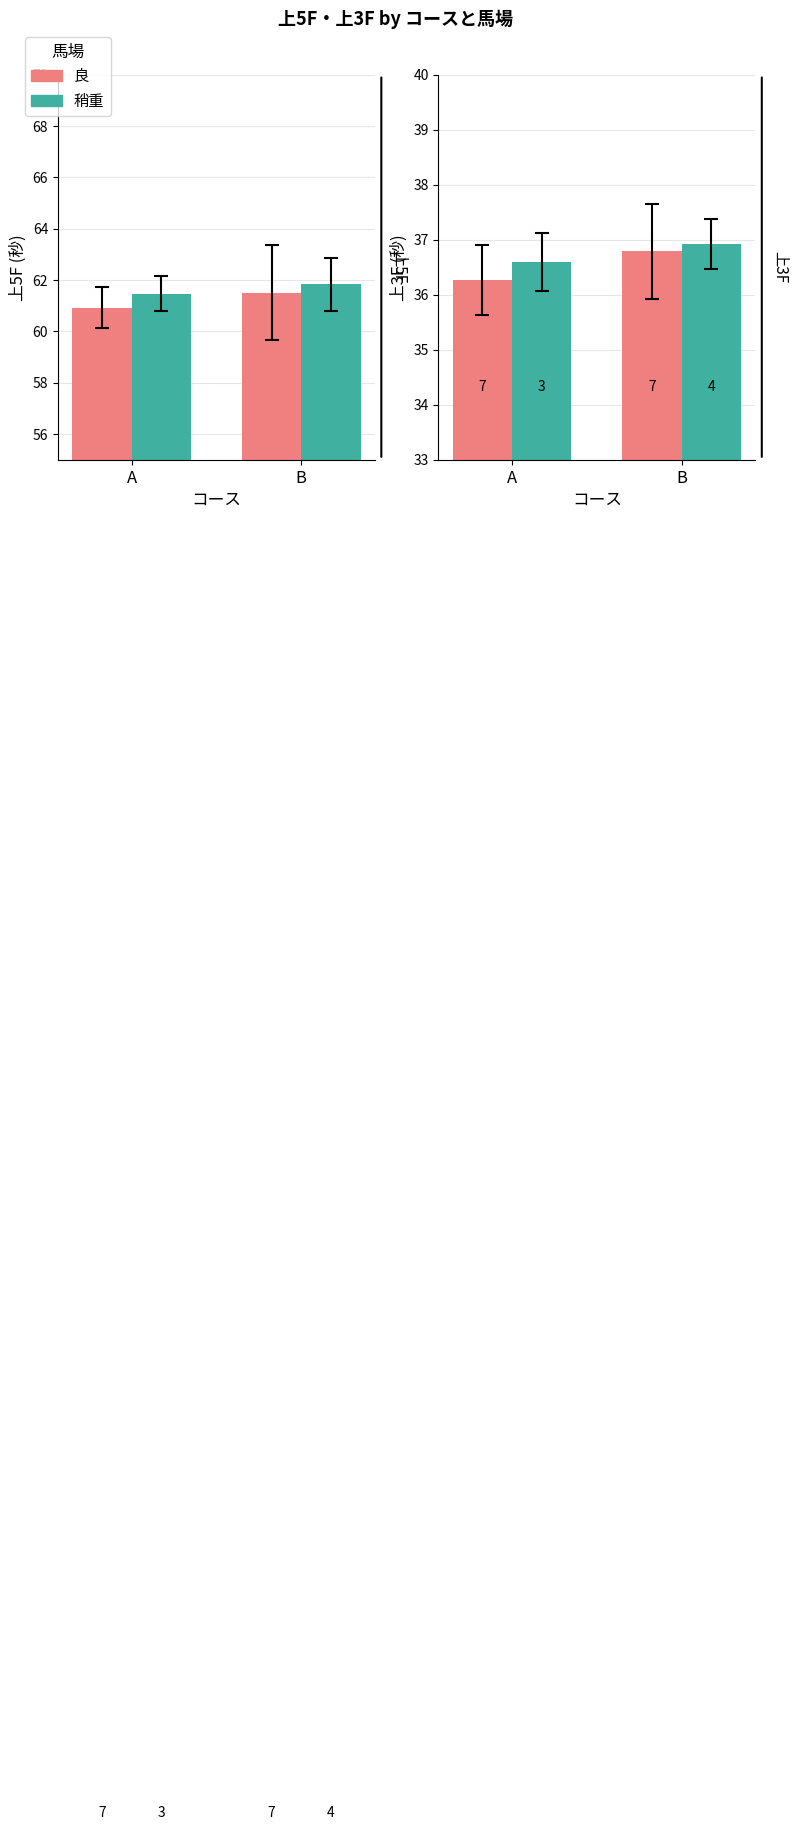

At how many categories does at least one series exceed 36?

2